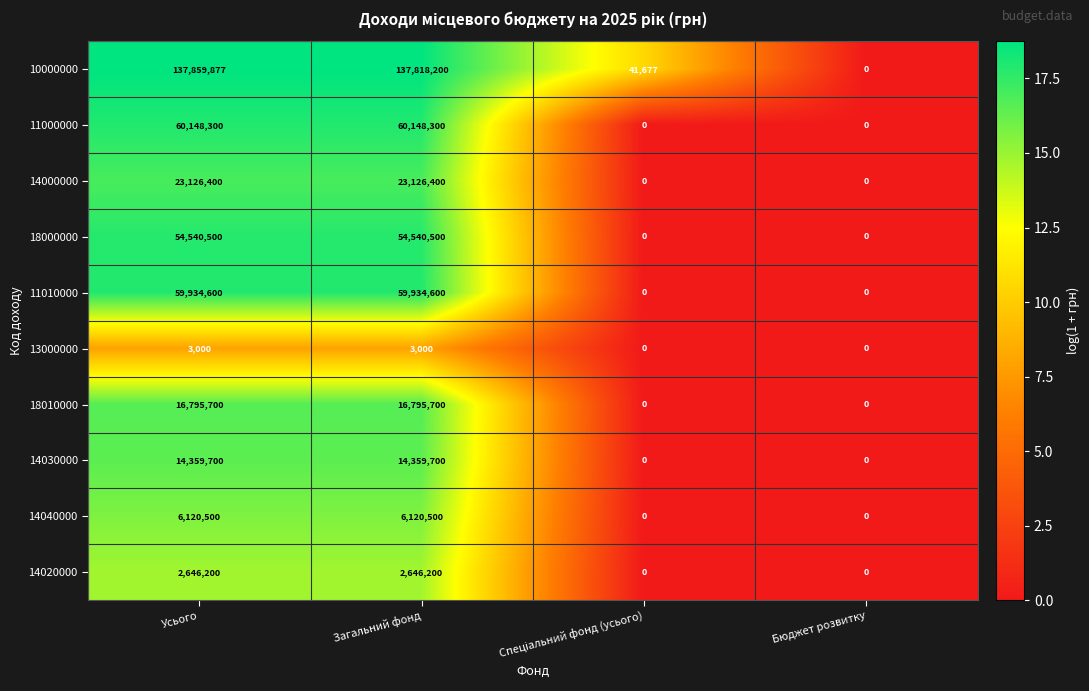

What is the difference between the highest and lowest values at Усього?

137856877